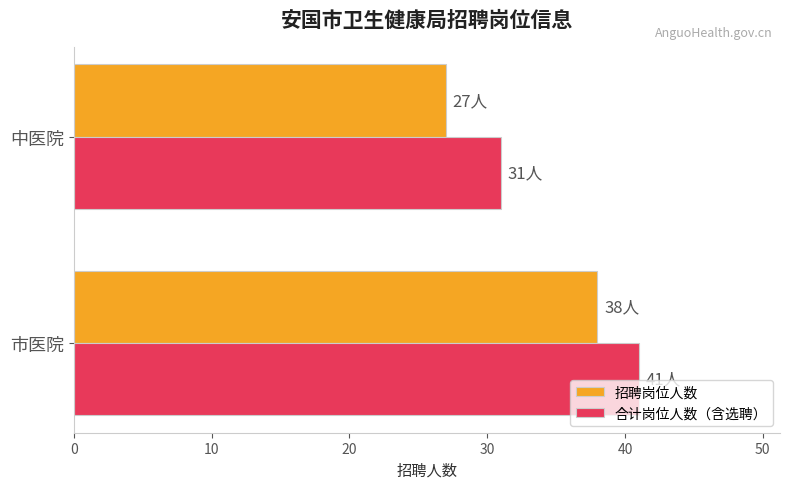

Is it true that 招聘岗位人数 equals 56 at 市医院?

False